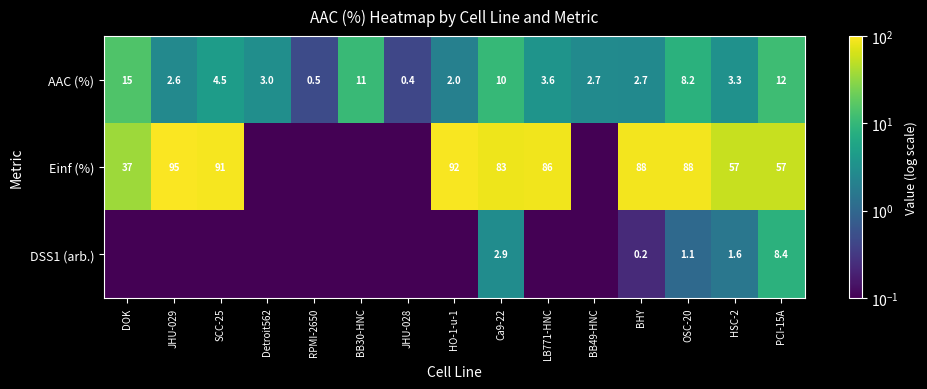

At which label does AAC (%) first exceed 3?

DOK